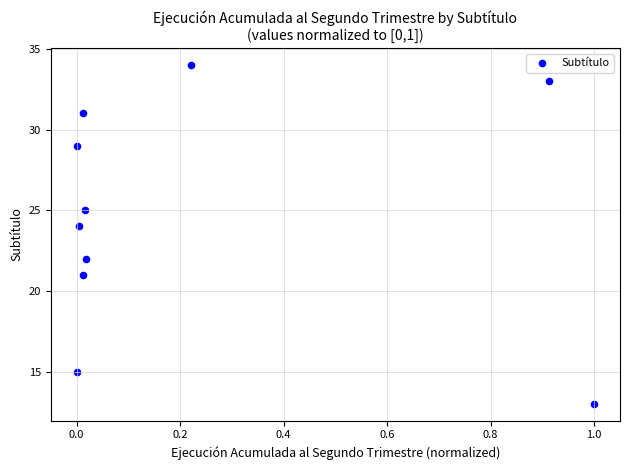

What is the average Y value?

25